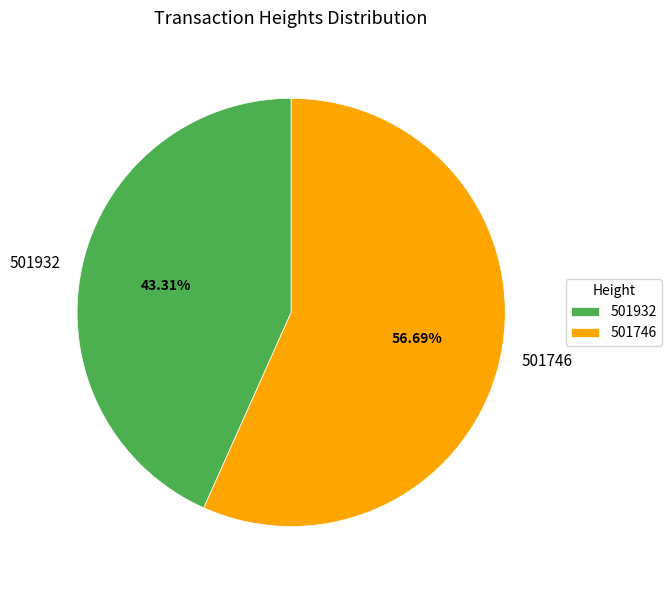

How many segments does this pie chart have?

2